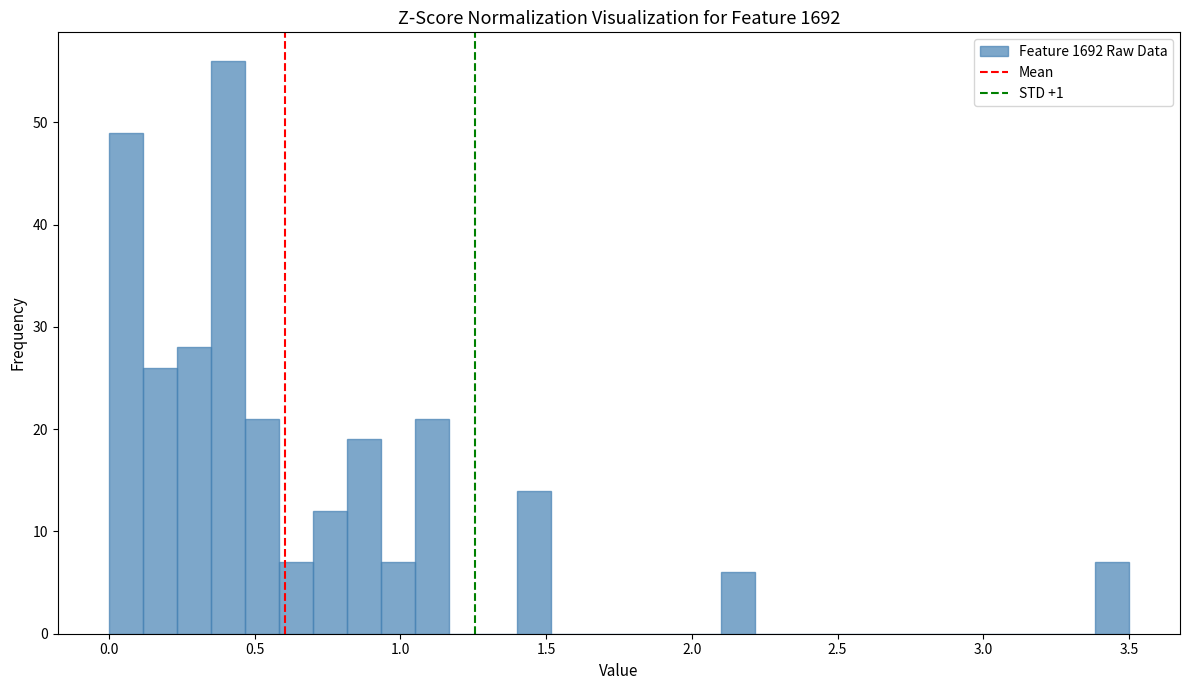

Around what value on the x-axis is the tallest bar? Give the approximate position of its centre, as read against the axis.

0.40